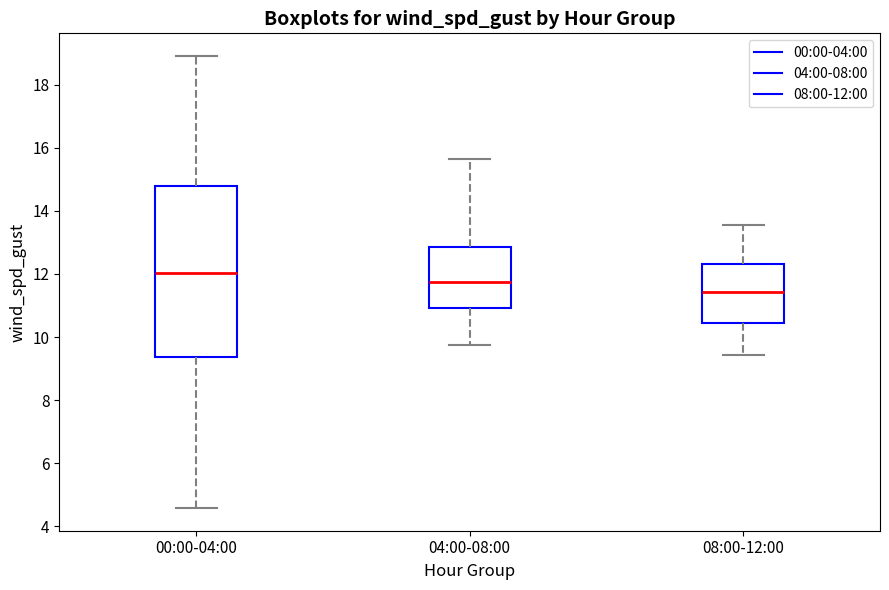

Reading left to right, read every box against the y-axis: the position of its median line, the range the box covers, and the ends of its whiskers. The values are not printed on the chart, so give them approximately, as read against the axis.

00:00-04:00: median 12.0, box 9.4 to 14.8, whiskers 4.6 to 19.0
04:00-08:00: median 11.8, box 11.0 to 12.8, whiskers 9.8 to 15.6
08:00-12:00: median 11.4, box 10.4 to 12.4, whiskers 9.4 to 13.6